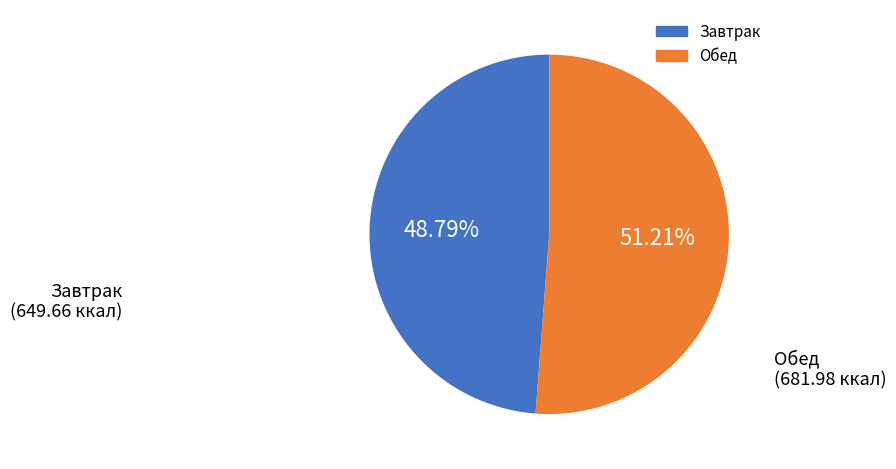

How many slices are in this pie chart?

2